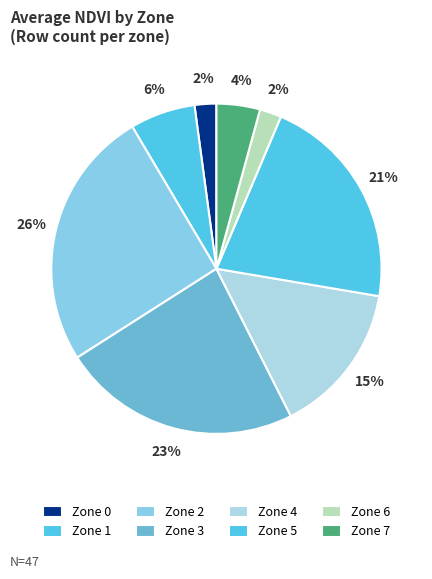

Does any single category account for the majority?

No